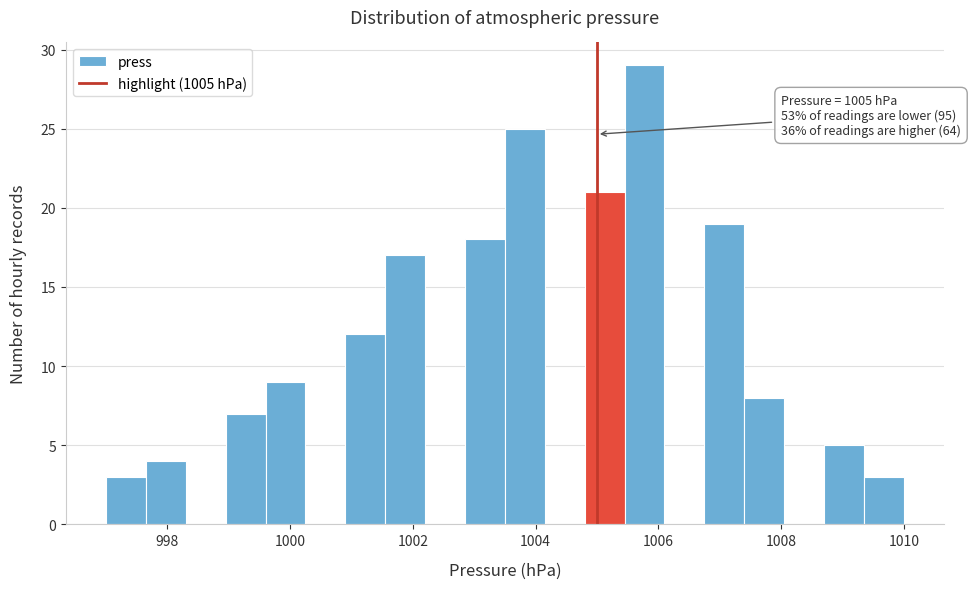

Around what value on the x-axis is the tallest bar? Give the approximate position of its centre, as read against the axis.

1005.8